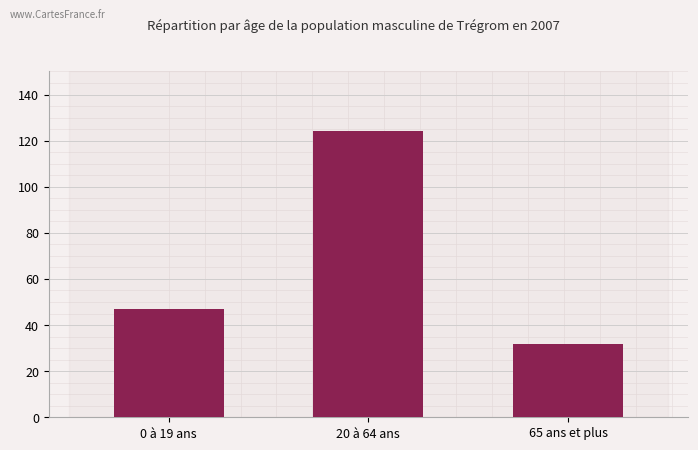

Reading left to right, extract all data points from this chart.

0 à 19 ans=47	20 à 64 ans=124	65 ans et plus=32